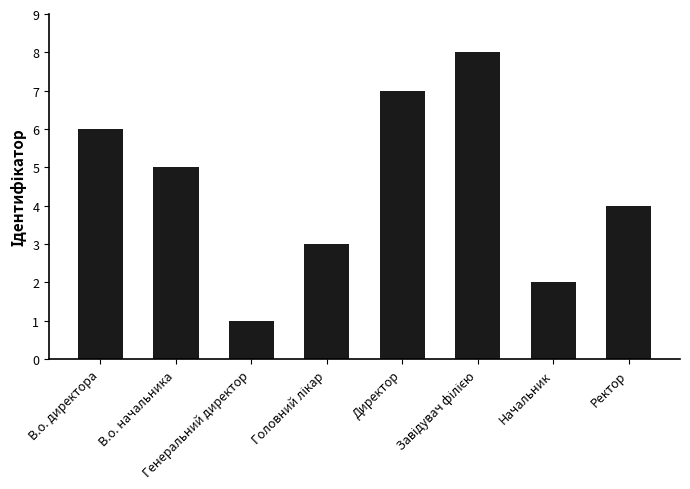

What is the difference between the second highest and second lowest values?

5